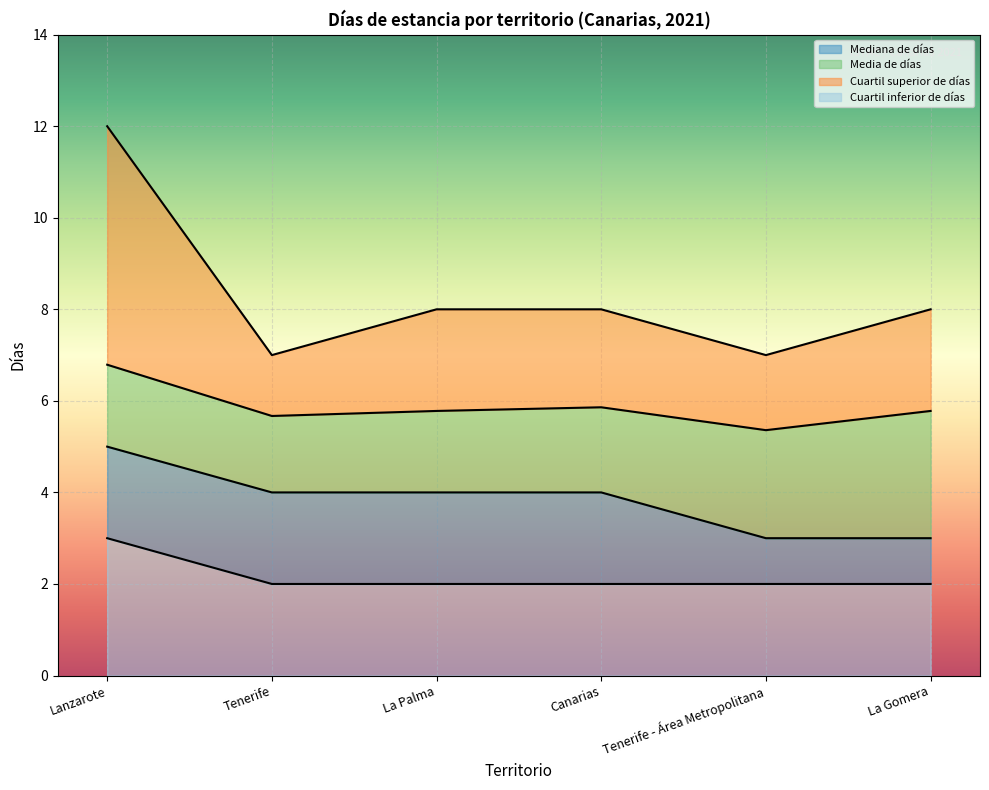

The Mediana de días series shows 4.0 at La Palma. True or false?

True